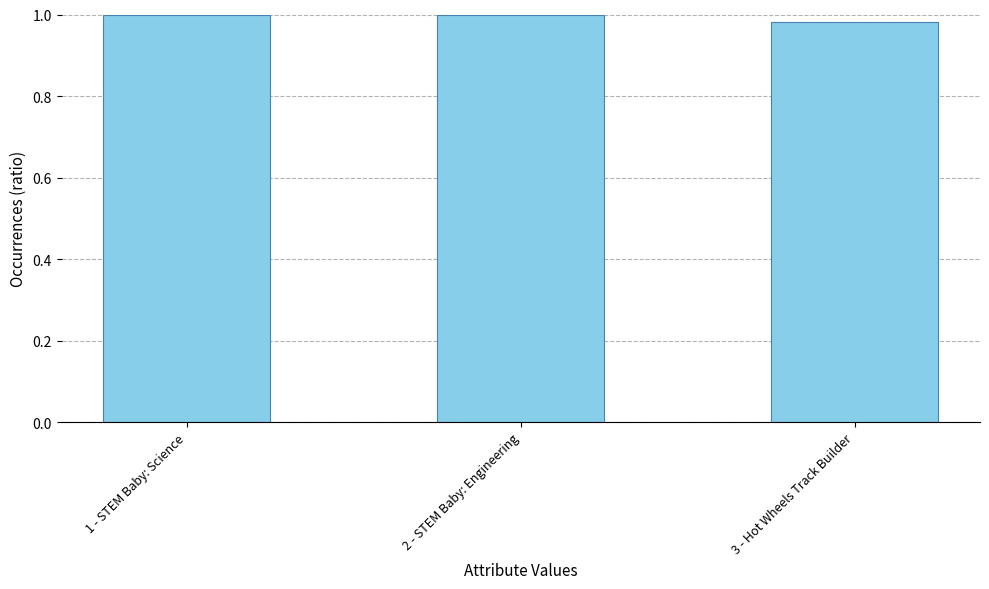

What is the sum of the values at 3 - Hot Wheels Track Builder and 2 - STEM Baby: Engineering?

2.0